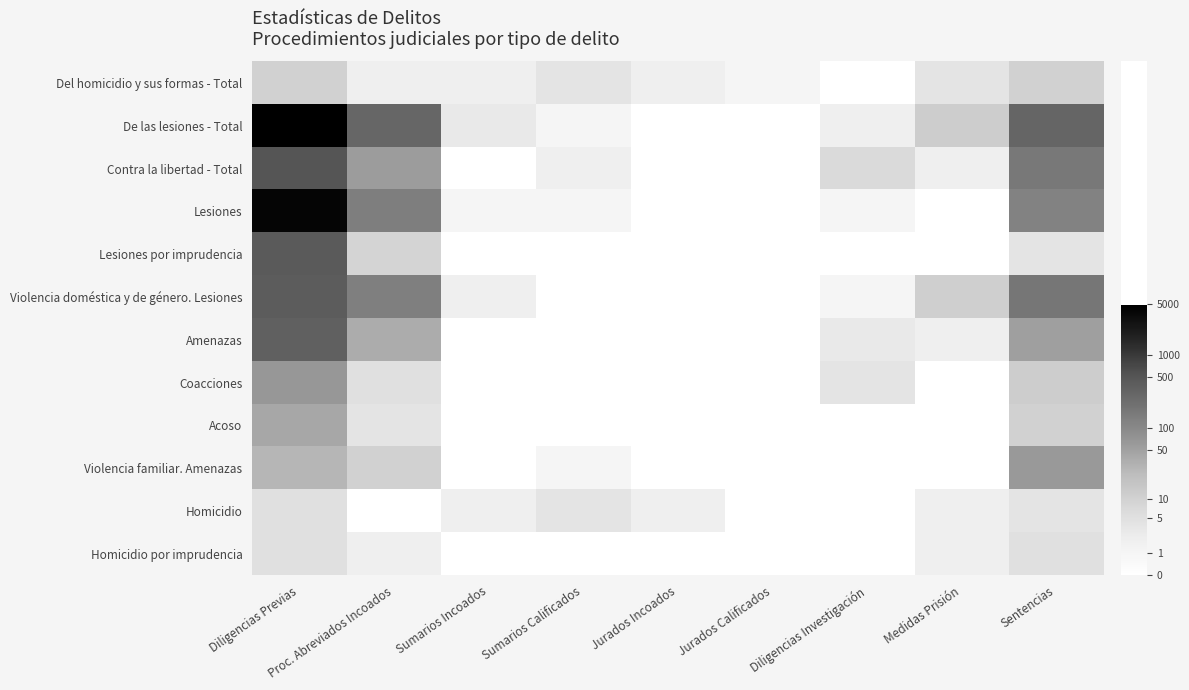

Reading right to left, what are all the values shown in this chart?

Del homicidio y sus formas - Total: Sentencias=2.4	Medidas Prisión=1.6	Diligencias Investigación=0.0	Jurados Calificados=0.7	Jurados Incoados=1.1	Sumarios Calificados=1.6	Sumarios Incoados=1.1	Proc. Abreviados Incoados=1.1	Diligencias Previas=2.4
De las lesiones - Total: Sentencias=5.7	Medidas Prisión=2.6	Diligencias Investigación=1.1	Jurados Calificados=0.0	Jurados Incoados=0.0	Sumarios Calificados=0.7	Sumarios Incoados=1.4	Proc. Abreviados Incoados=5.7	Diligencias Previas=8.5
Contra la libertad - Total: Sentencias=5.1	Medidas Prisión=1.1	Diligencias Investigación=2.1	Jurados Calificados=0.0	Jurados Incoados=0.0	Sumarios Calificados=1.1	Sumarios Incoados=0.0	Proc. Abreviados Incoados=4.1	Diligencias Previas=6.2
Lesiones: Sentencias=4.8	Medidas Prisión=0.0	Diligencias Investigación=0.7	Jurados Calificados=0.0	Jurados Incoados=0.0	Sumarios Calificados=0.7	Sumarios Incoados=0.7	Proc. Abreviados Incoados=4.9	Diligencias Previas=8.3
Lesiones por imprudencia: Sentencias=1.6	Medidas Prisión=0.0	Diligencias Investigación=0.0	Jurados Calificados=0.0	Jurados Incoados=0.0	Sumarios Calificados=0.0	Sumarios Incoados=0.0	Proc. Abreviados Incoados=2.3	Diligencias Previas=6.1
Violencia doméstica y de género. Lesiones: Sentencias=5.2	Medidas Prisión=2.5	Diligencias Investigación=0.7	Jurados Calificados=0.0	Jurados Incoados=0.0	Sumarios Calificados=0.0	Sumarios Incoados=1.1	Proc. Abreviados Incoados=4.9	Diligencias Previas=6.0
Amenazas: Sentencias=4.0	Medidas Prisión=1.1	Diligencias Investigación=1.4	Jurados Calificados=0.0	Jurados Incoados=0.0	Sumarios Calificados=0.0	Sumarios Incoados=0.0	Proc. Abreviados Incoados=3.6	Diligencias Previas=5.9
Coacciones: Sentencias=2.6	Medidas Prisión=0.0	Diligencias Investigación=1.6	Jurados Calificados=0.0	Jurados Incoados=0.0	Sumarios Calificados=0.0	Sumarios Incoados=0.0	Proc. Abreviados Incoados=1.8	Diligencias Previas=4.2
Acoso: Sentencias=2.4	Medidas Prisión=0.0	Diligencias Investigación=0.0	Jurados Calificados=0.0	Jurados Incoados=0.0	Sumarios Calificados=0.0	Sumarios Incoados=0.0	Proc. Abreviados Incoados=1.6	Diligencias Previas=3.8
Violencia familiar. Amenazas: Sentencias=4.1	Medidas Prisión=0.0	Diligencias Investigación=0.0	Jurados Calificados=0.0	Jurados Incoados=0.0	Sumarios Calificados=0.7	Sumarios Incoados=0.0	Proc. Abreviados Incoados=2.4	Diligencias Previas=3.4
Homicidio: Sentencias=1.6	Medidas Prisión=1.1	Diligencias Investigación=0.0	Jurados Calificados=0.0	Jurados Incoados=1.1	Sumarios Calificados=1.6	Sumarios Incoados=1.1	Proc. Abreviados Incoados=0.0	Diligencias Previas=1.8
Homicidio por imprudencia: Sentencias=1.8	Medidas Prisión=1.1	Diligencias Investigación=0.0	Jurados Calificados=0.0	Jurados Incoados=0.0	Sumarios Calificados=0.0	Sumarios Incoados=0.0	Proc. Abreviados Incoados=1.1	Diligencias Previas=1.8